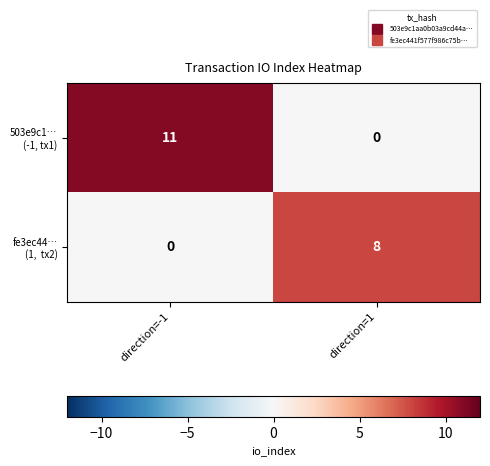

At which category is the sum across all series the highest?

direction=-1